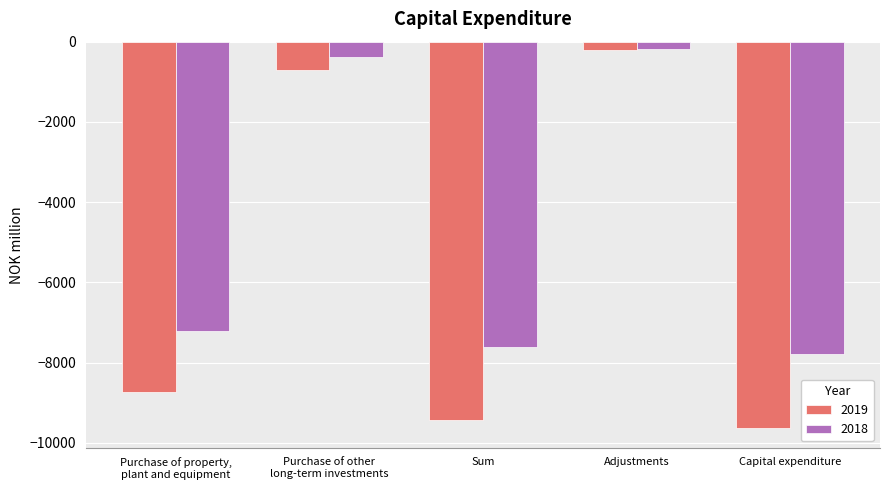

What is the difference between the 2019 values at Purchase of other
long-term investments and Capital expenditure?

8945